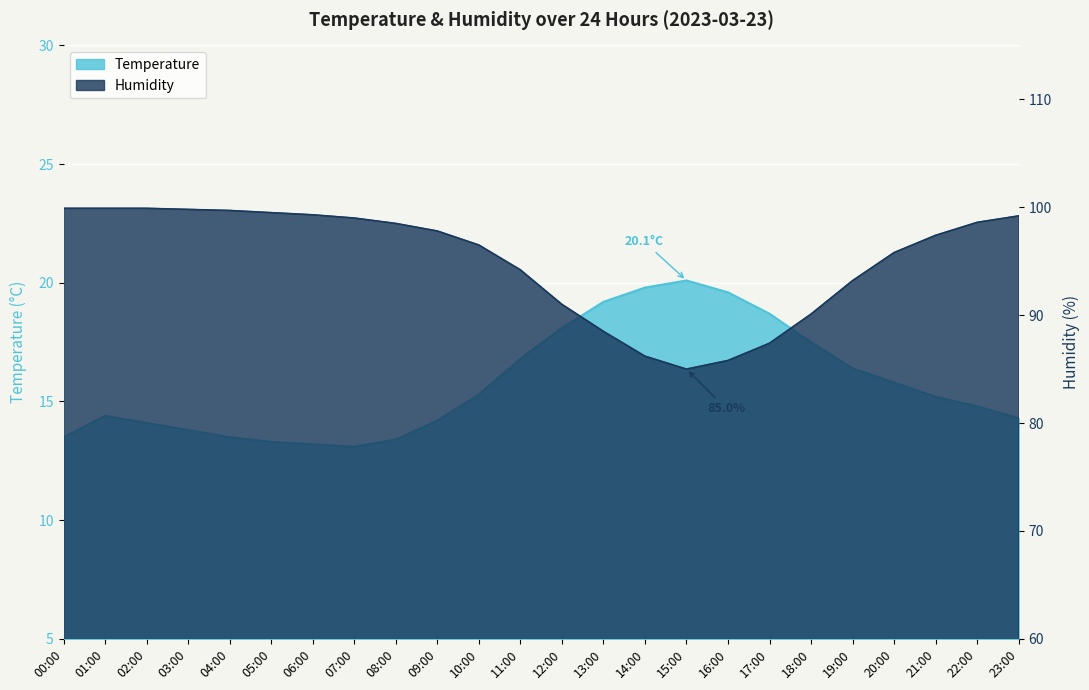

What is the difference between the maximum and minimum values in the Temperature series?

7.0